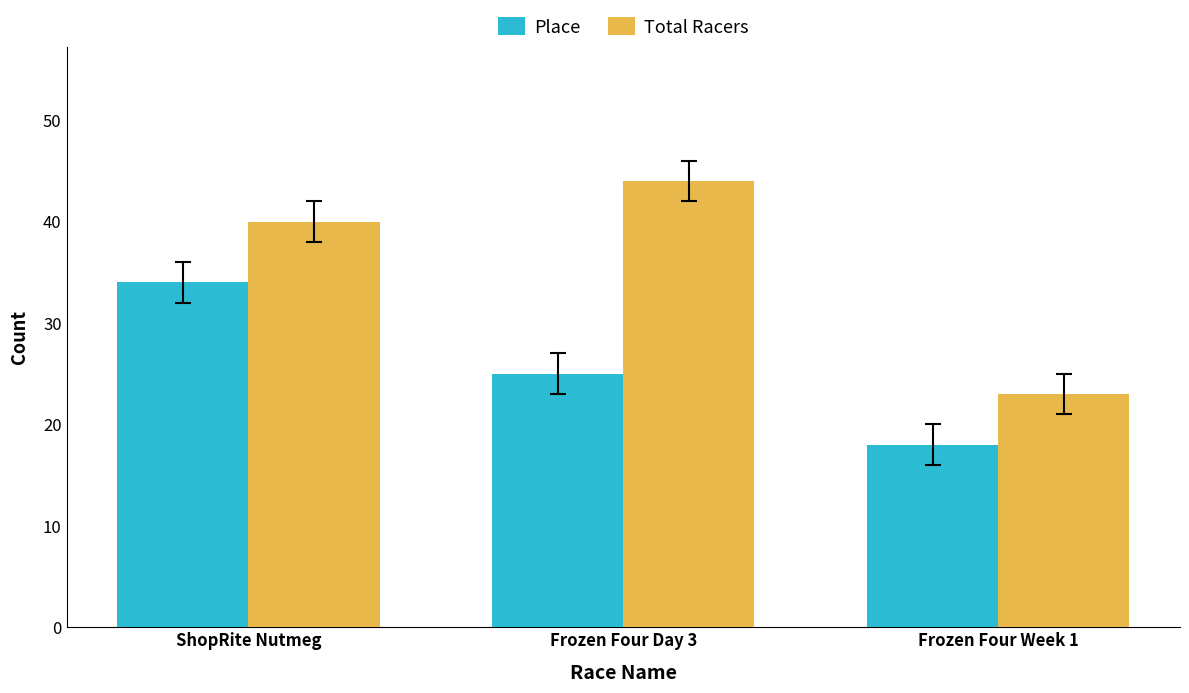

Rank the series by their maximum value, from lowest to highest.

Place, Total Racers